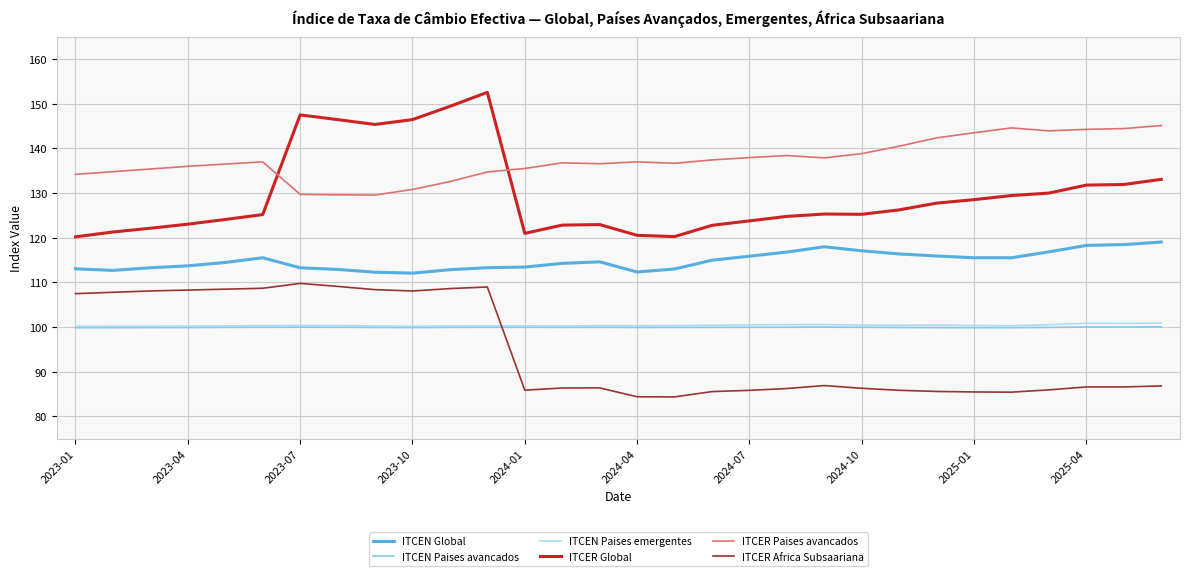

How many intersections are there between ITCER Africa Subsaariana and ITCEN Paises emergentes?

1